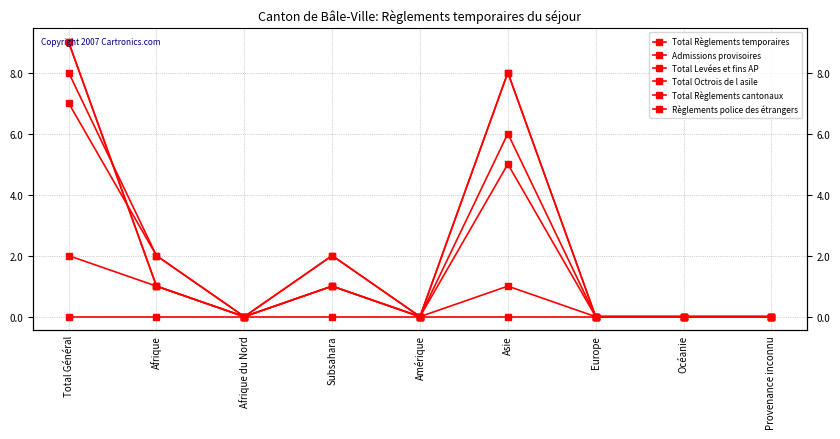

Reading left to right, what are all the values shown in this chart?

Total Règlements temporaires: Total Général=8	Afrique=2	Afrique du Nord=0	Subsahara=2	Amérique=0	Asie=6	Europe=0	Océanie=0	Provenance inconnu=0
Admissions provisoires: Total Général=7	Afrique=2	Afrique du Nord=0	Subsahara=2	Amérique=0	Asie=5	Europe=0	Océanie=0	Provenance inconnu=0
Total Levées et fins AP: Total Général=9	Afrique=1	Afrique du Nord=0	Subsahara=1	Amérique=0	Asie=8	Europe=0	Océanie=0	Provenance inconnu=0
Total Octrois de l asile: Total Général=2	Afrique=1	Afrique du Nord=0	Subsahara=1	Amérique=0	Asie=1	Europe=0	Océanie=0	Provenance inconnu=0
Total Règlements cantonaux: Total Général=9	Afrique=1	Afrique du Nord=0	Subsahara=1	Amérique=0	Asie=8	Europe=0	Océanie=0	Provenance inconnu=0
Règlements police des étrangers: Total Général=0	Afrique=0	Afrique du Nord=0	Subsahara=0	Amérique=0	Asie=0	Europe=0	Océanie=0	Provenance inconnu=0